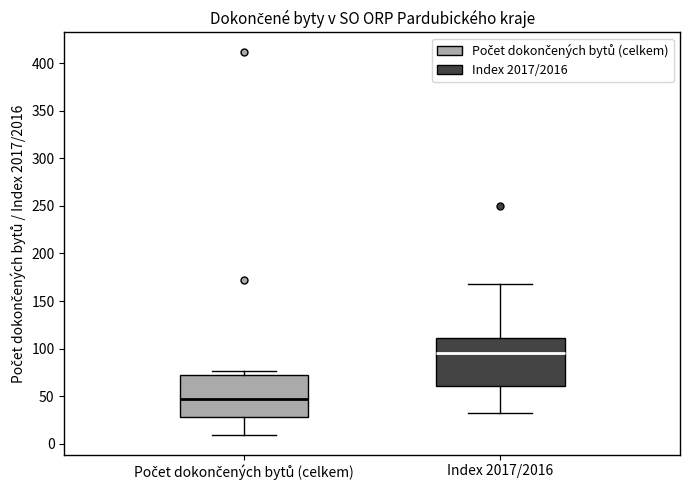

Which box is the tallest, from its lower edge to its upper edge?

Index 2017/2016